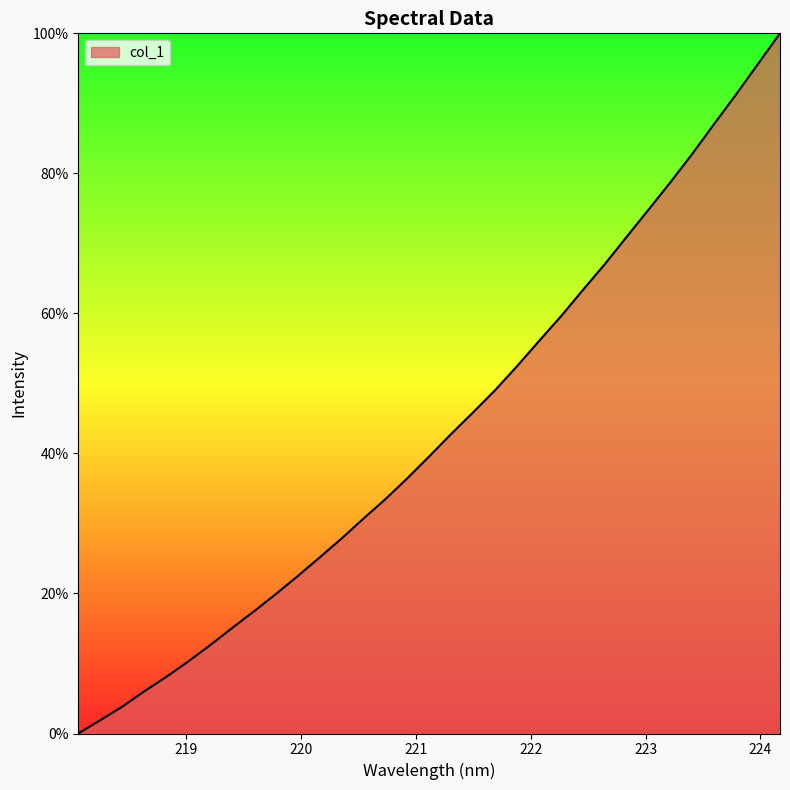

What is the difference between the maximum and minimum values?

100.0